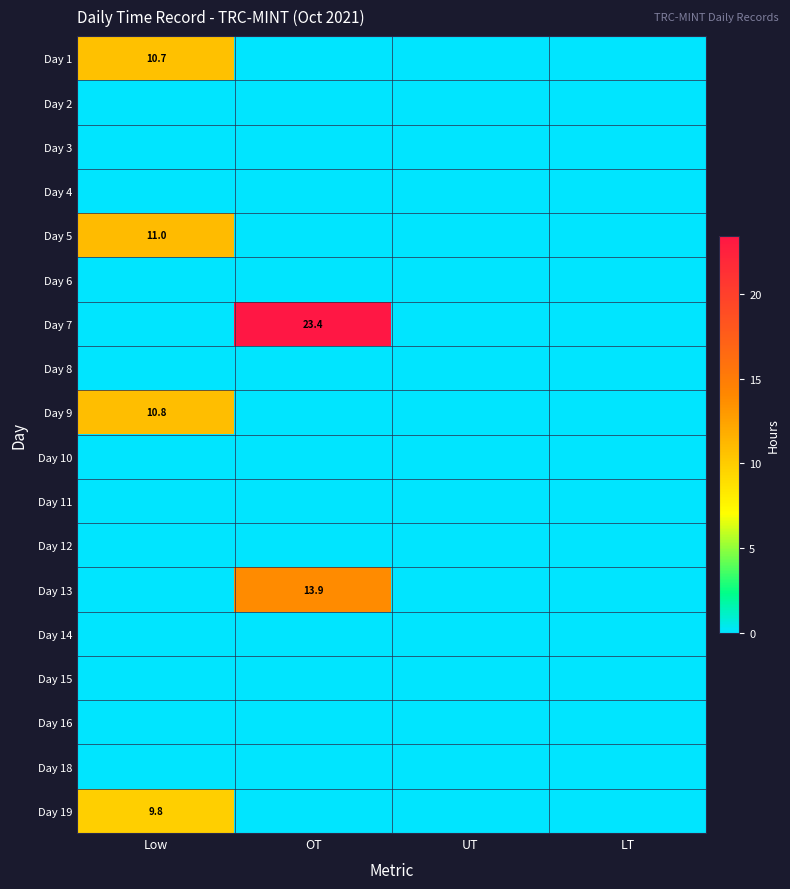

Is it true that Day 9 equals 10.8 at Low?

True